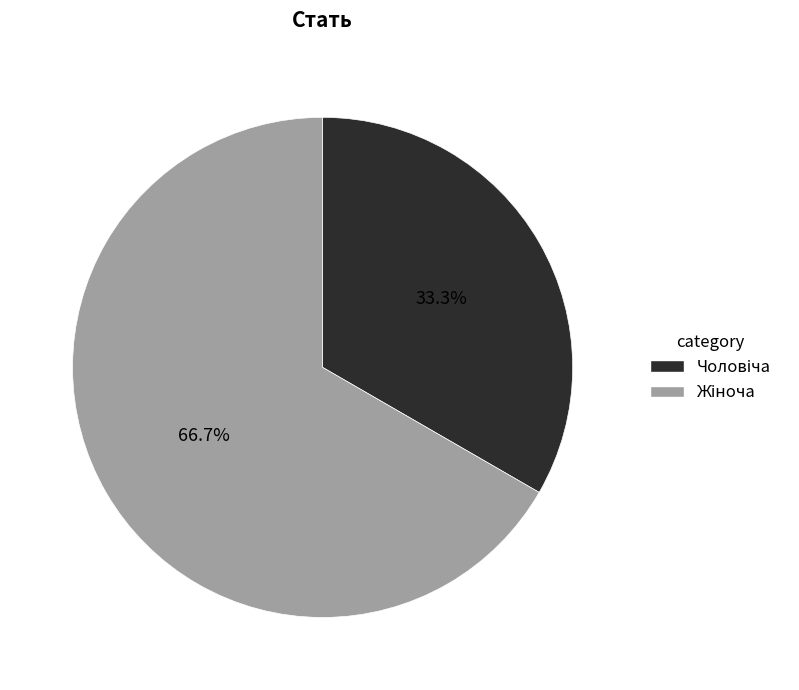

Is there a majority slice in this chart?

Yes